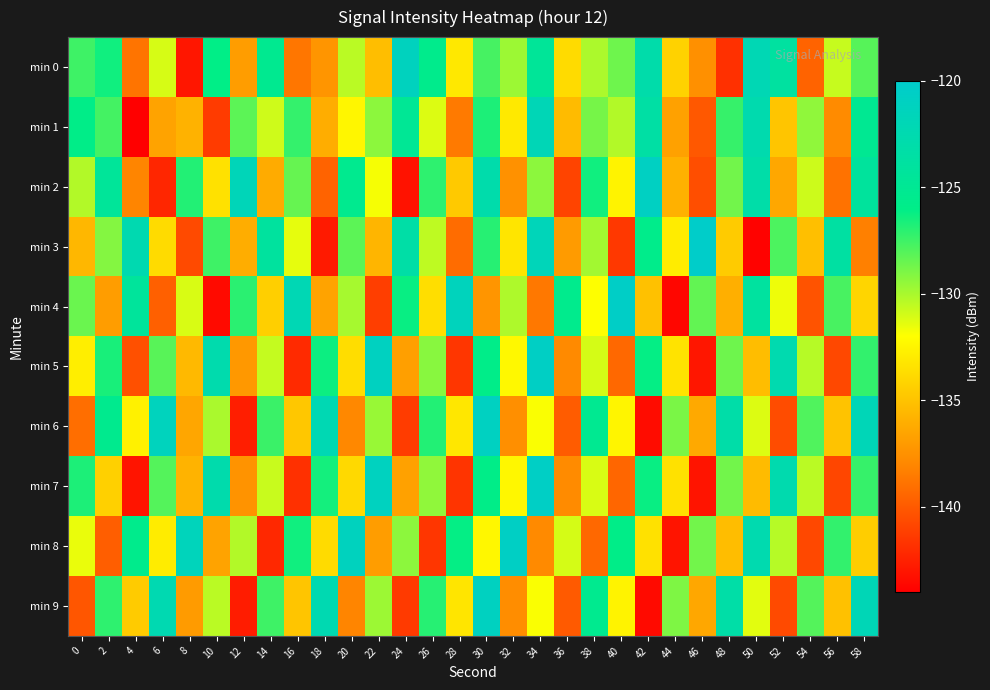

Reading right to left, transcribe all the data shown in this chart.

min 0: 58=-128.0	56=-130.7	54=-139.6	52=-123.8	50=-122.1	48=-141.8	46=-137.6	44=-134.2	42=-123.0	40=-128.6	38=-130.0	36=-133.8	34=-124.6	32=-129.7	30=-127.7	28=-133.1	26=-125.7	24=-121.2	22=-135.2	20=-130.4	18=-137.3	16=-138.8	14=-125.2	12=-136.9	10=-126.0	8=-143.0	6=-131.0	4=-138.9	2=-126.4	0=-127.5
min 1: 58=-125.1	56=-137.8	54=-129.4	52=-134.9	50=-122.6	48=-127.3	46=-140.1	44=-136.7	42=-123.5	40=-130.2	38=-128.8	36=-135.4	34=-121.9	32=-133.1	30=-126.7	28=-138.6	26=-131.2	24=-124.8	22=-129.3	20=-132.4	18=-136.1	16=-127.2	14=-130.9	12=-128.2	10=-141.4	8=-135.9	6=-136.6	4=-144.2	2=-127.6	0=-126.0
min 2: 58=-124.2	56=-138.9	54=-130.8	52=-136.4	50=-123.1	48=-128.7	46=-140.5	44=-135.9	42=-120.8	40=-132.6	38=-126.4	36=-141.0	34=-129.3	32=-137.5	30=-122.9	28=-134.7	26=-127.1	24=-143.2	22=-131.8	20=-125.3	18=-139.6	16=-128.4	14=-136.2	12=-121.7	10=-133.5	8=-126.8	6=-142.3	4=-138.1	2=-124.5	0=-130.2
min 3: 58=-138.3	56=-123.7	54=-135.2	52=-127.8	50=-143.9	48=-134.6	46=-120.2	44=-132.9	42=-125.7	40=-141.5	38=-129.8	36=-137.0	34=-121.6	32=-133.3	30=-126.9	28=-139.2	26=-130.5	24=-123.3	22=-135.7	20=-128.2	18=-142.8	16=-131.4	14=-124.0	12=-136.1	10=-127.5	8=-140.7	6=-133.8	4=-122.4	2=-129.1	0=-135.6
min 4: 58=-134.1	56=-127.7	54=-140.3	52=-131.6	50=-123.9	48=-136.0	46=-128.3	44=-143.7	42=-135.1	40=-120.5	38=-132.0	36=-125.5	34=-138.7	32=-130.1	30=-137.3	28=-121.4	26=-133.6	24=-126.2	22=-141.2	20=-129.9	18=-136.6	16=-122.1	14=-134.4	12=-127.0	10=-143.5	8=-131.1	6=-139.7	4=-124.3	2=-136.9	0=-128.5
min 5: 58=-127.2	56=-140.8	54=-130.3	52=-122.5	50=-135.3	48=-128.6	46=-143.0	44=-133.4	42=-126.1	40=-139.4	38=-131.0	36=-137.9	34=-120.7	32=-132.3	30=-125.9	28=-141.6	26=-129.2	24=-136.8	22=-121.0	20=-133.7	18=-126.3	16=-142.1	14=-130.6	12=-137.2	10=-122.7	8=-135.5	6=-128.1	4=-140.4	2=-126.6	0=-132.8
min 6: 58=-121.8	56=-135.0	54=-127.9	52=-140.6	50=-131.2	48=-123.1	46=-136.3	44=-128.9	42=-143.4	40=-132.5	38=-125.2	36=-139.9	34=-131.9	32=-137.6	30=-120.9	28=-133.2	26=-126.8	24=-141.3	22=-129.6	20=-138.0	18=-122.2	16=-134.8	14=-127.4	12=-142.6	10=-130.0	8=-136.5	6=-121.3	4=-132.7	2=-125.4	0=-139.1
min 7: 58=-127.3	56=-140.9	54=-130.4	52=-122.6	50=-135.4	48=-128.7	46=-143.1	44=-133.5	42=-126.2	40=-139.5	38=-131.1	36=-137.8	34=-120.6	32=-132.4	30=-126.0	28=-141.7	26=-129.4	24=-136.7	22=-121.1	20=-133.9	18=-126.5	16=-141.8	14=-130.7	12=-137.4	10=-122.8	8=-135.8	6=-128.0	4=-143.1	2=-134.3	0=-126.7
min 8: 58=-134.5	56=-127.2	54=-140.8	52=-130.3	50=-122.5	48=-135.3	46=-128.7	44=-143.1	42=-133.5	40=-126.0	38=-139.4	36=-131.0	34=-137.9	32=-120.7	30=-132.4	28=-126.1	26=-141.6	24=-129.3	22=-136.9	20=-121.2	18=-133.8	16=-126.4	14=-142.2	12=-130.2	10=-136.6	8=-121.5	6=-132.9	4=-125.6	2=-139.8	0=-131.5
min 9: 58=-121.9	56=-135.1	54=-128.0	52=-140.7	50=-131.3	48=-123.2	46=-136.4	44=-129.0	42=-143.5	40=-132.6	38=-125.3	36=-140.0	34=-131.9	32=-137.7	30=-121.0	28=-133.3	26=-126.9	24=-141.4	22=-129.7	20=-138.1	18=-122.3	16=-134.9	14=-127.5	12=-142.7	10=-130.4	8=-137.0	6=-122.3	4=-134.6	2=-127.1	0=-140.2